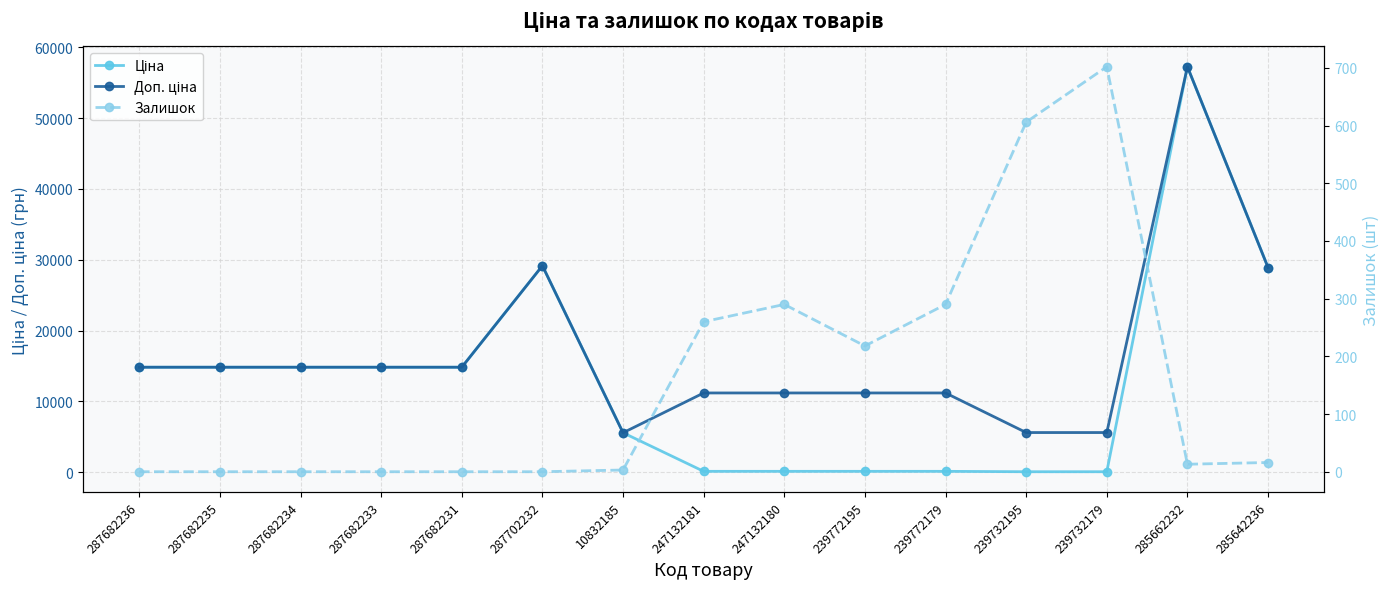

Does the chart have visible grid lines?

Yes